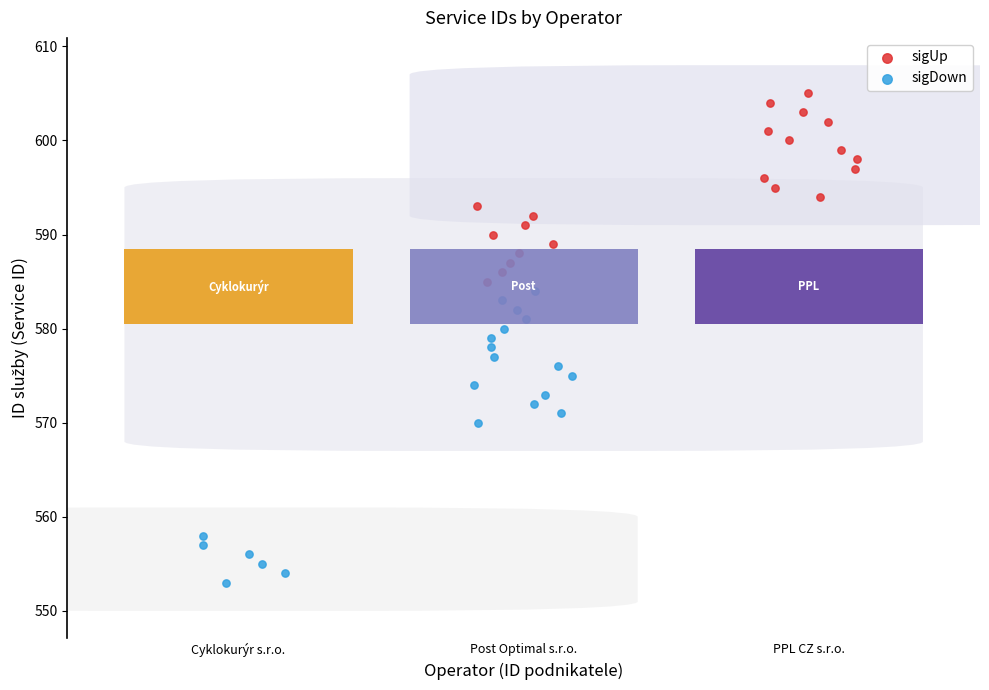

Which series has the largest Y range (max minus min)?

sigDown